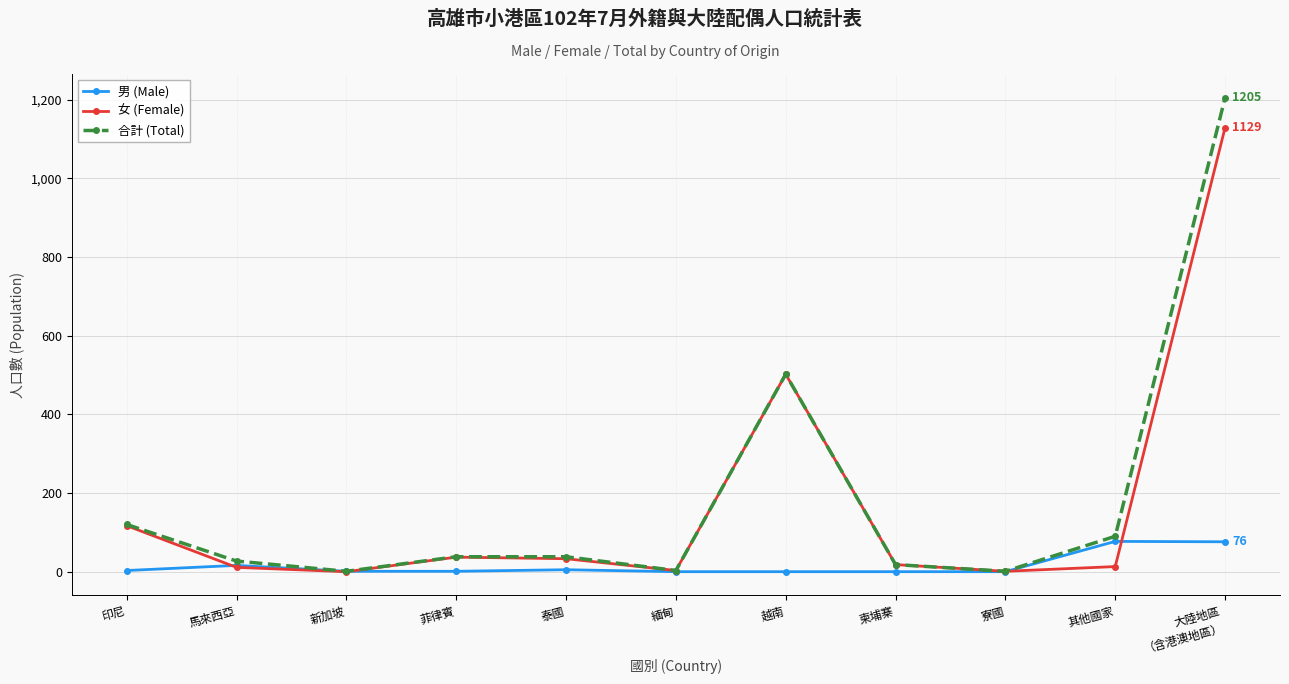

Rank the series by their maximum value, from lowest to highest.

男 (Male), 女 (Female), 合計 (Total)